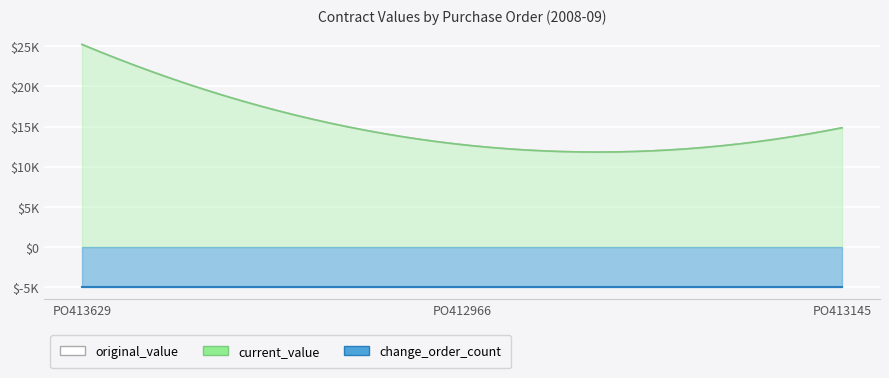

Rank the series at PO413629 from lowest to highest value.

change_order_count, original_value, current_value